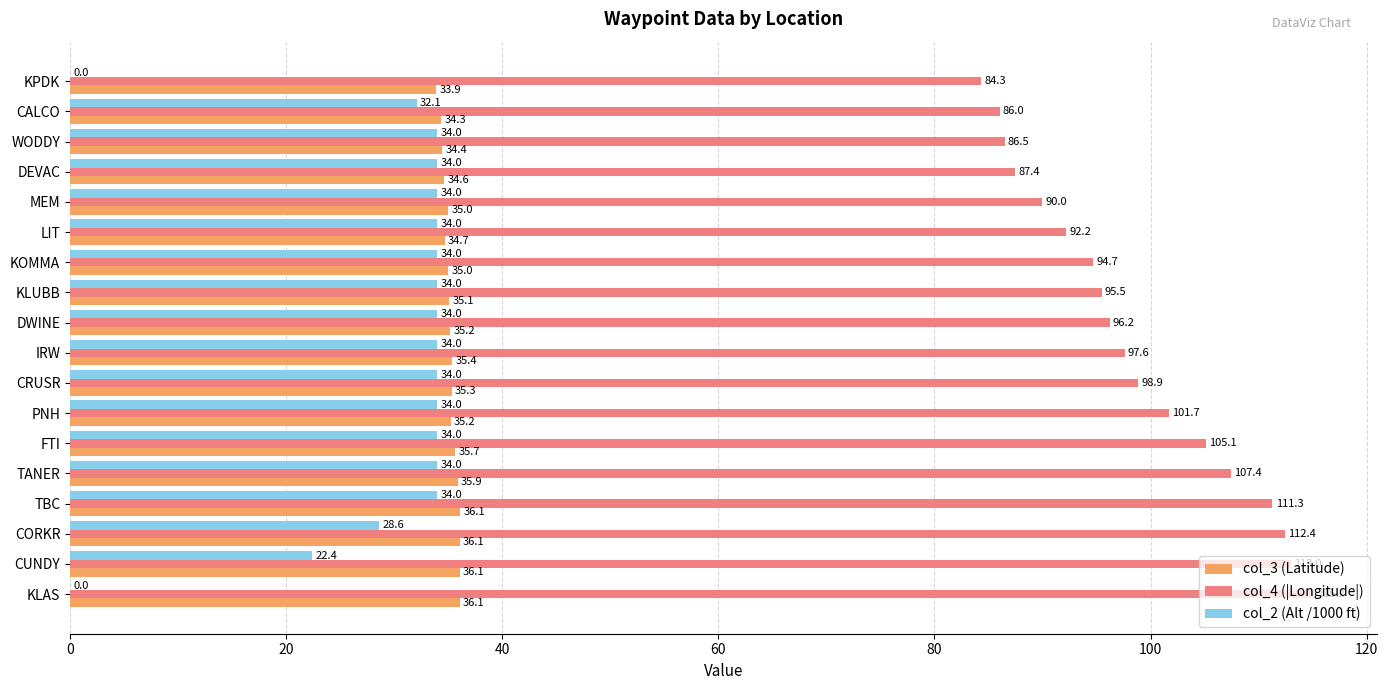

Between PNH and KLAS, which series saw the biggest shift?

col_2 (Alt /1000 ft)